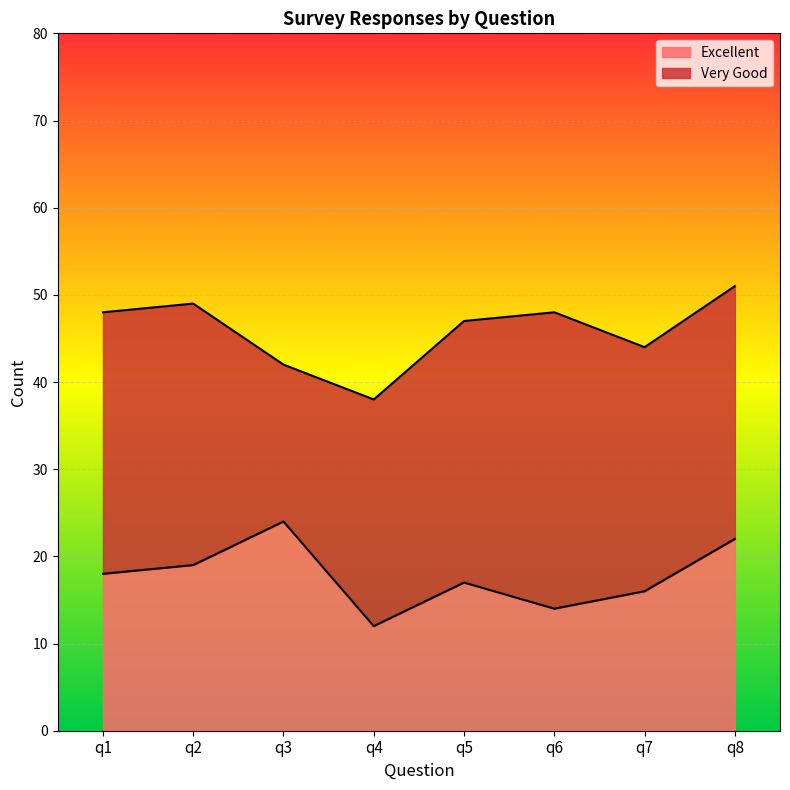

What is the difference between the maximum and minimum values in the Excellent series?

12